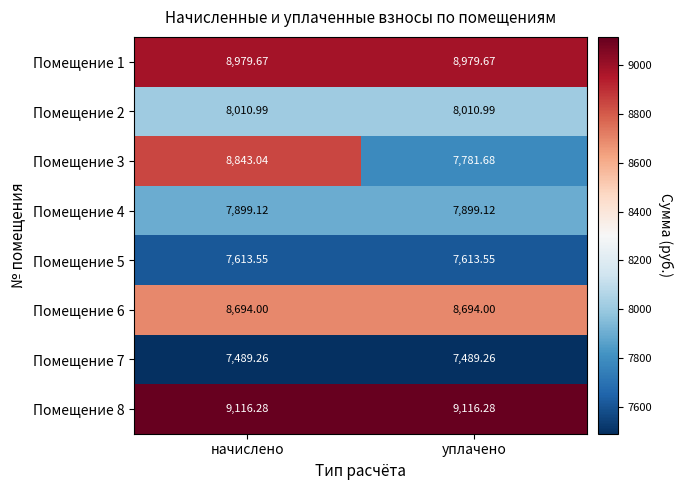

At which label does Помещение 3 first exceed 8843?

начислено